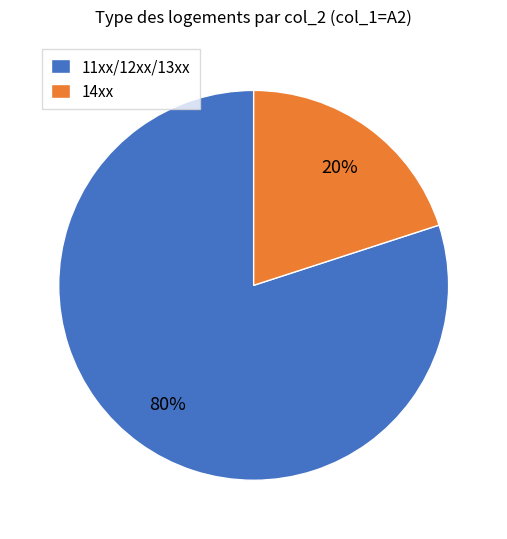

Rank the categories by value from highest to lowest.

11xx/12xx/13xx, 14xx